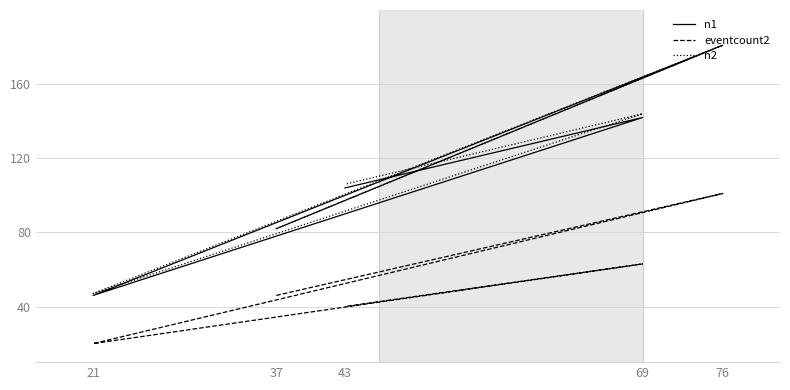

Reading right to left, list all the values displayed in this chart.

n1: 104	142	46	181	82
eventcount2: 40	63	20	101	46
n2: 106	144	47	181	82